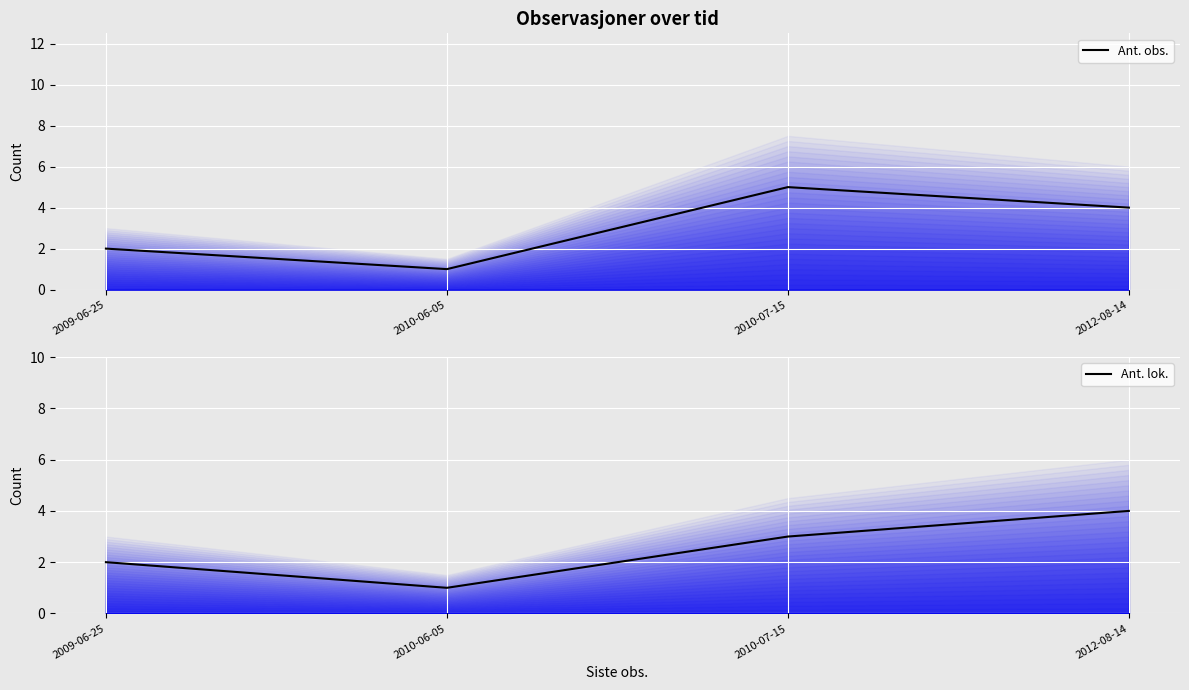

True or false: Ant. lok. and Ant. obs. intersect in this chart.

False